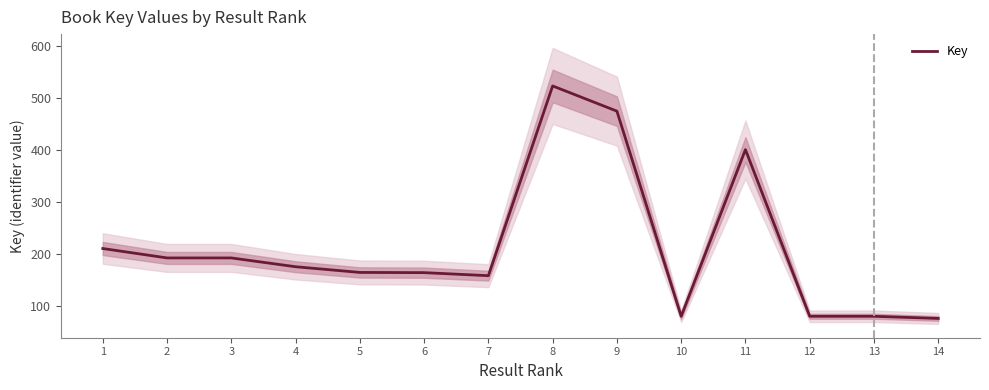

True or false: the data shows 400.4 at 11.

True